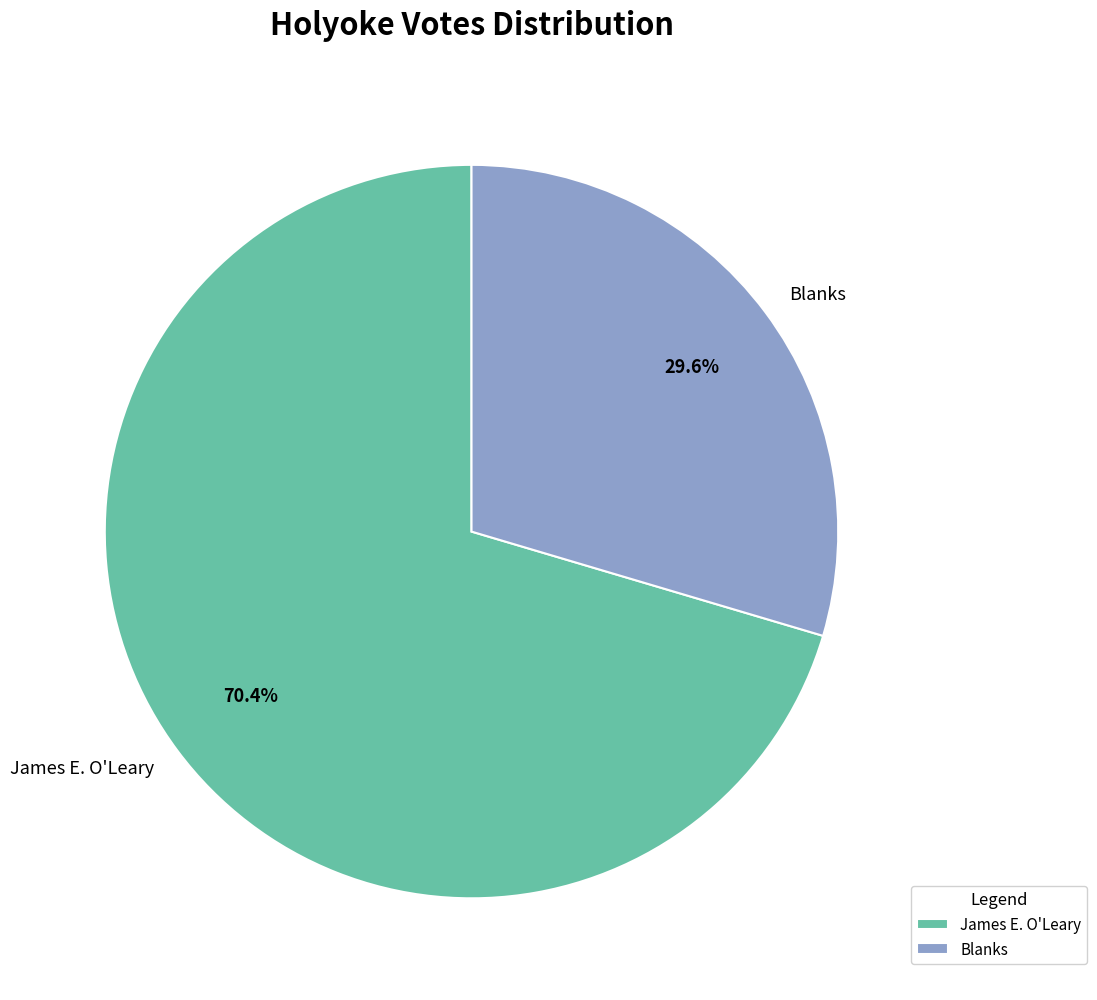

Rank the categories by value from highest to lowest.

James E. O'Leary, Blanks